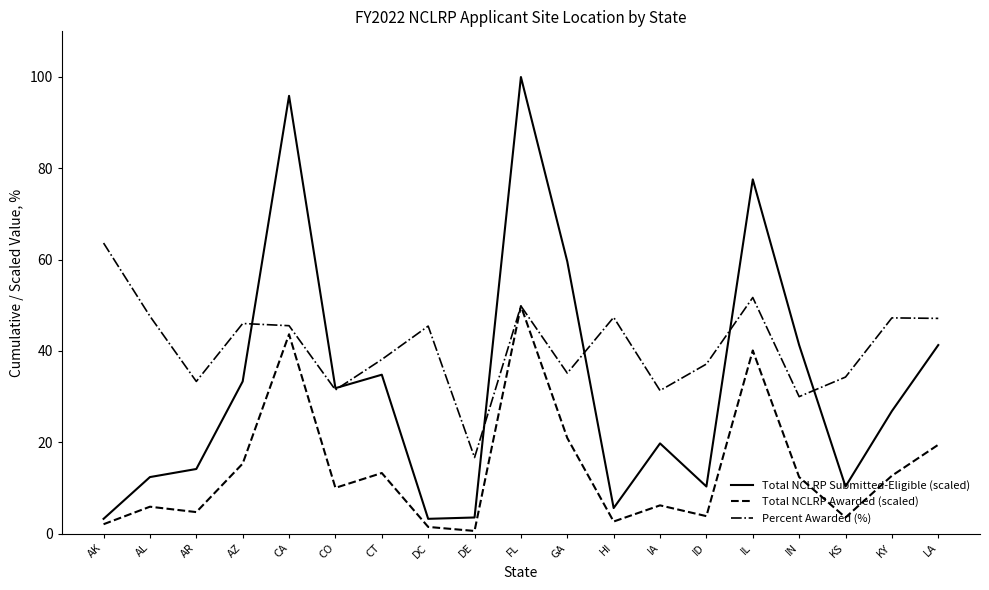

How many lines are shown in the chart?

3